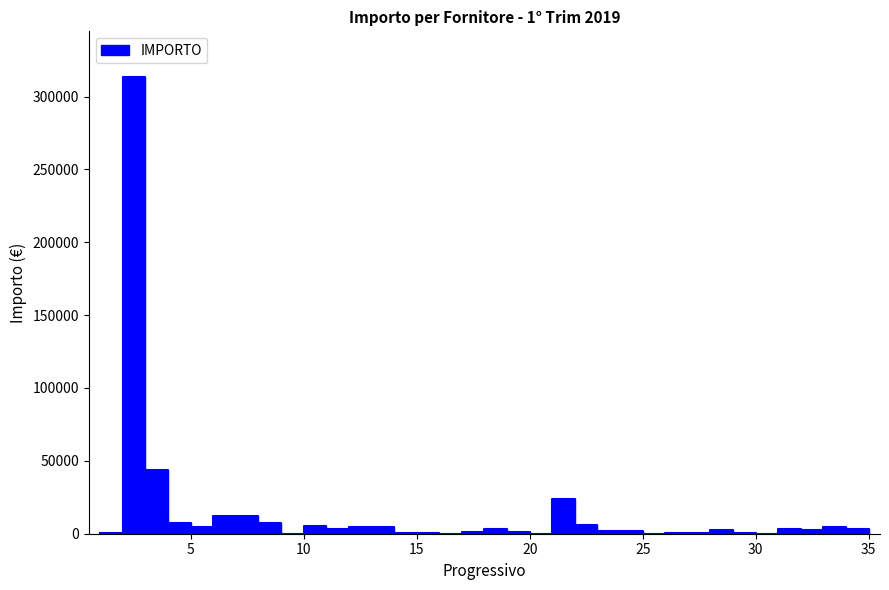

Rank the categories by value from lowest to highest.

30, 35, 20, 25, 9, 16, 29, 15, 27, 1, 14, 26, 17, 19, 24, 23, 28, 32, 11, 18, 34, 31, 5, 13, 12, 33, 10, 22, 8, 4, 7, 6, 21, 3, 2